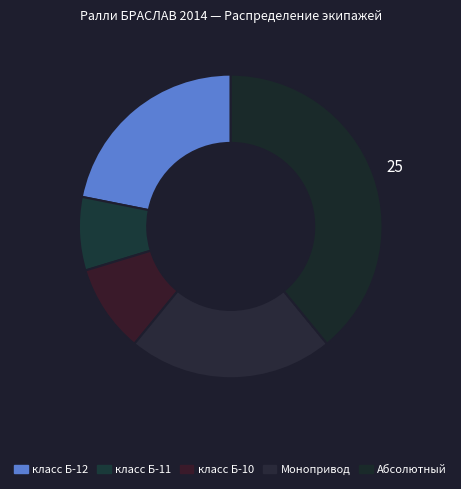

Does Монопривод account for over 50% of the chart?

No